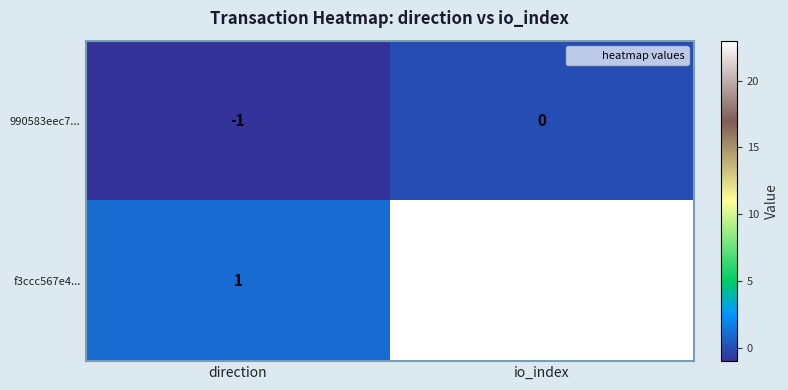

True or false: f3ccc567e4... has a value of 1 at direction.

True